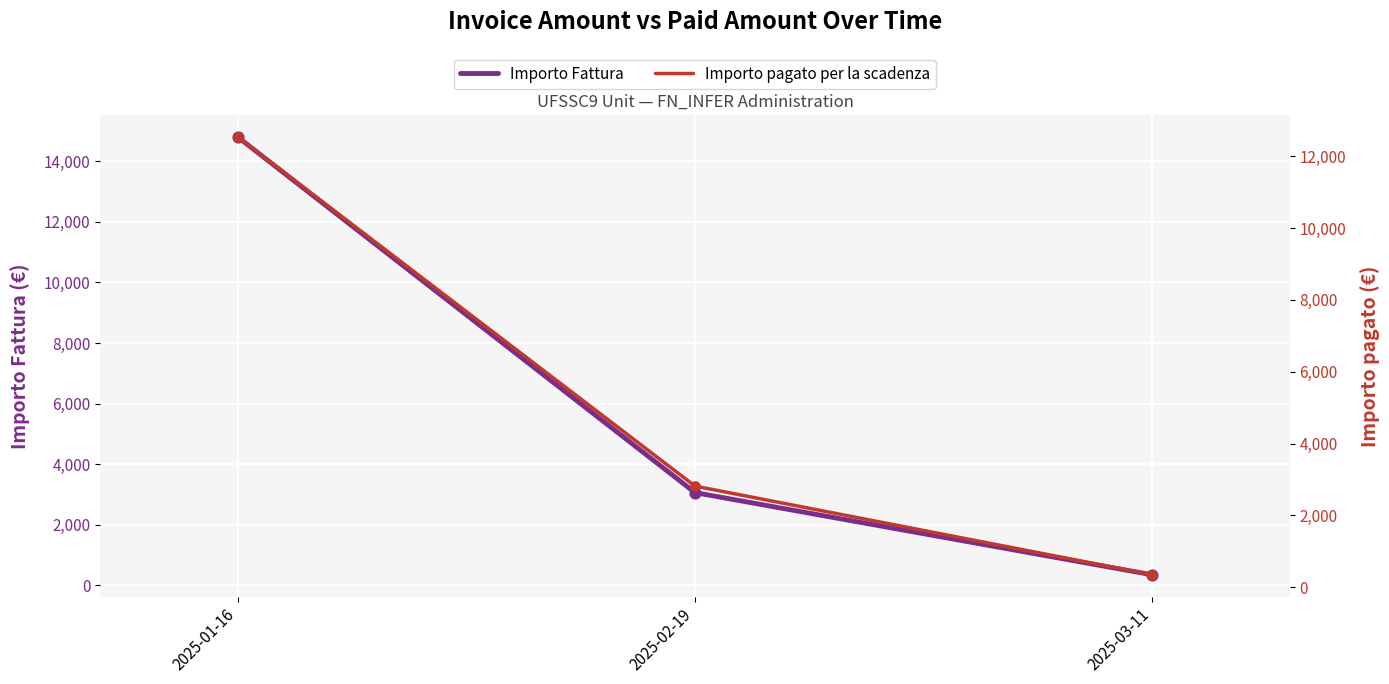

At how many categories does at least one series exceed 7880?

1